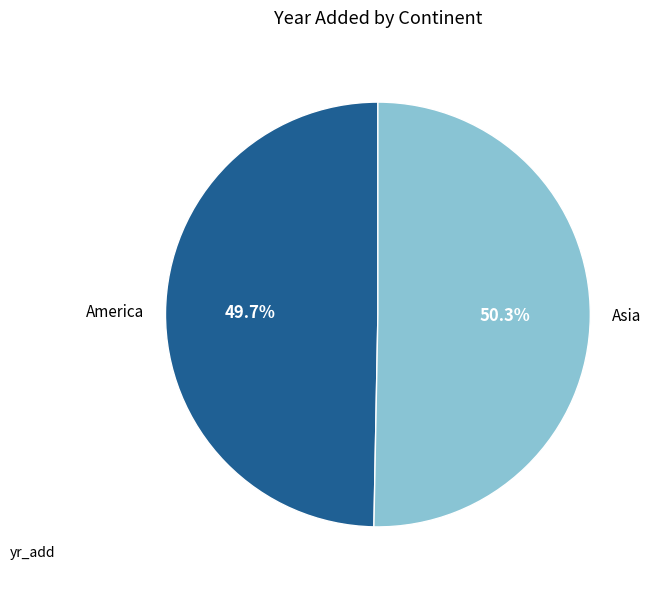

Is there any slice that represents more than half of the pie?

Yes